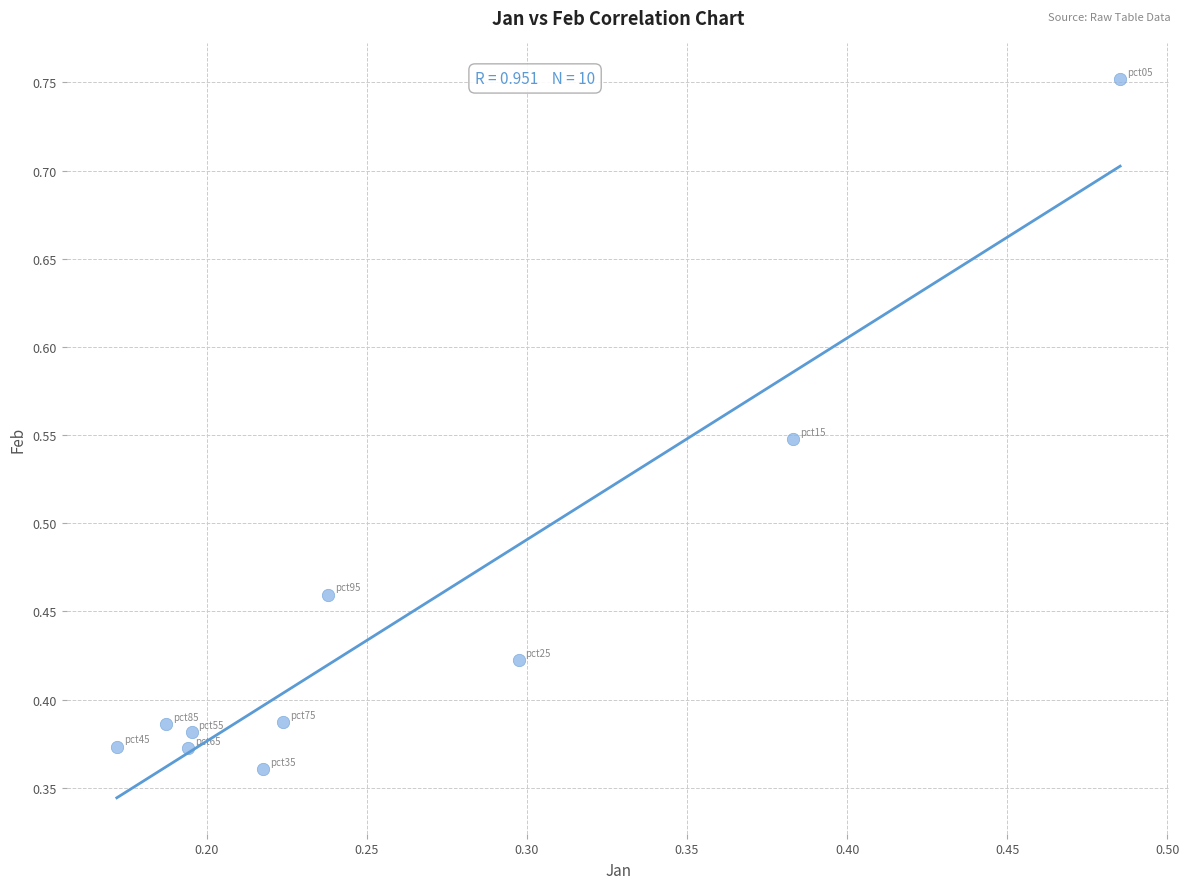

What is the range of X values (max minus min)?

0.3